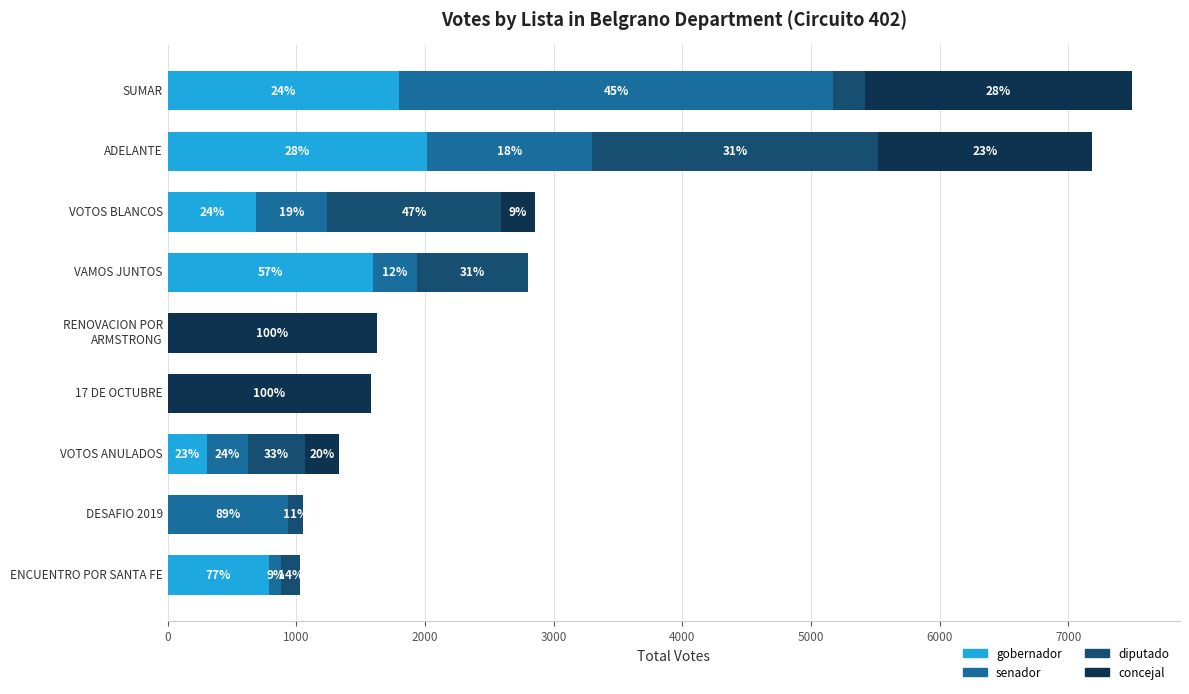

What are all the series names shown in the legend?

gobernador, senador, diputado, concejal